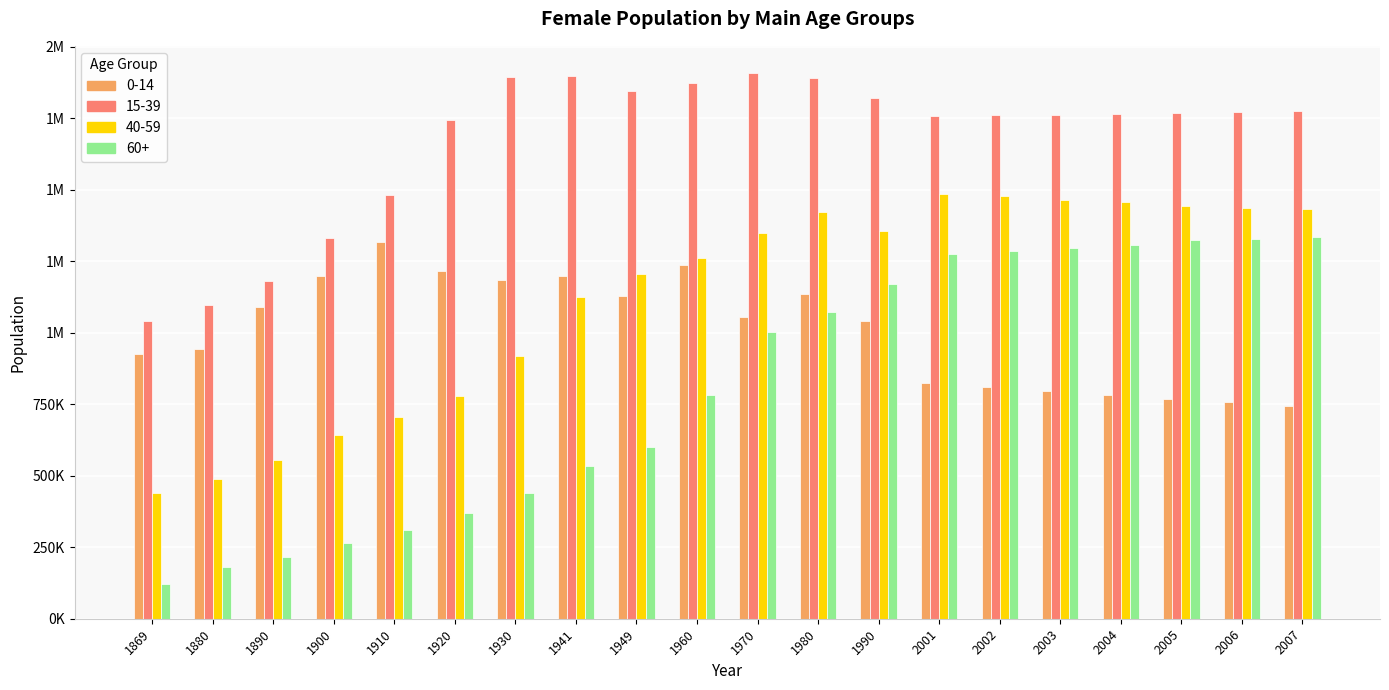

What are all the series names shown in the legend?

0-14, 15-39, 40-59, 60+